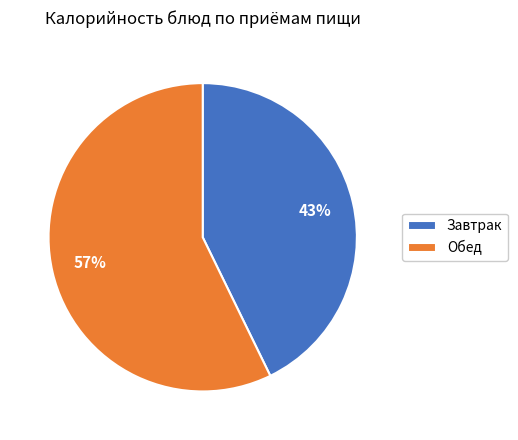

Which category has the smallest portion of the pie?

Завтрак